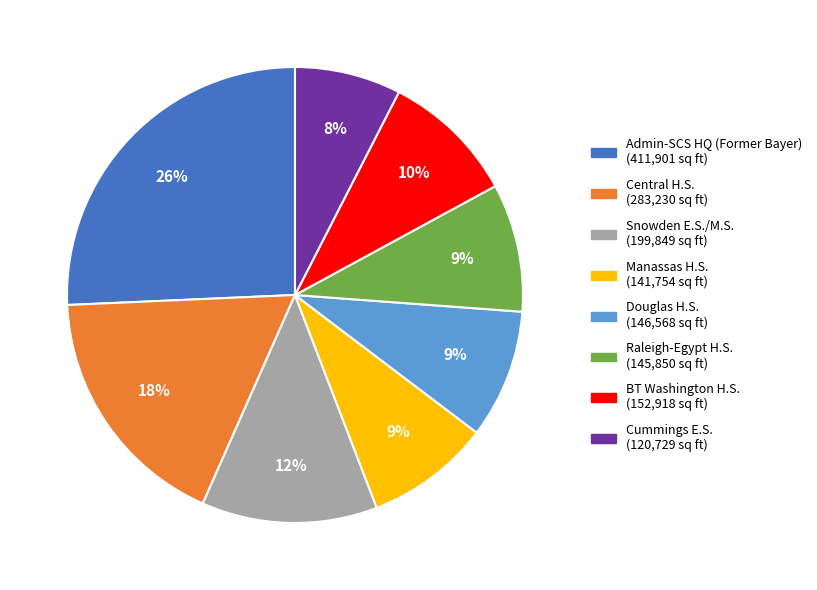

How many segments does this pie chart have?

8